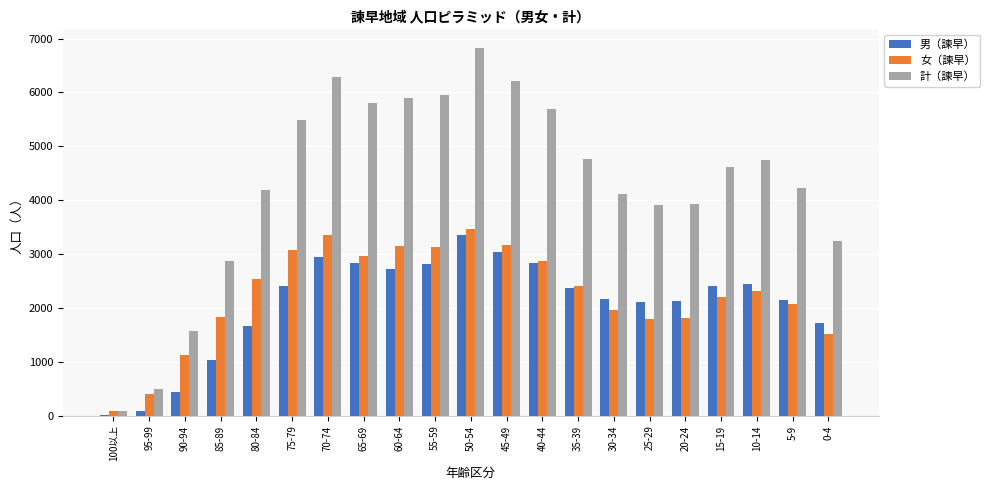

Which series has the largest total across all categories?

計（諫早）